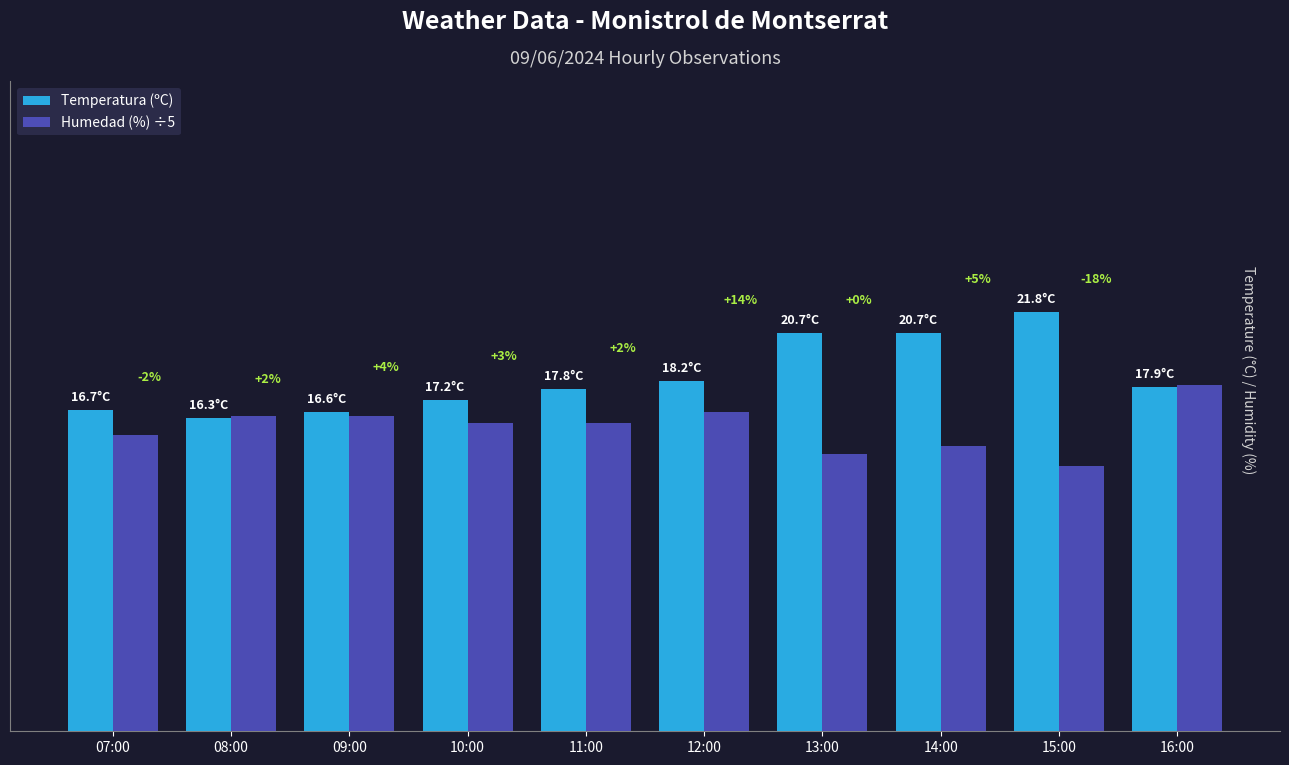

Does the chart contain any negative values?

No